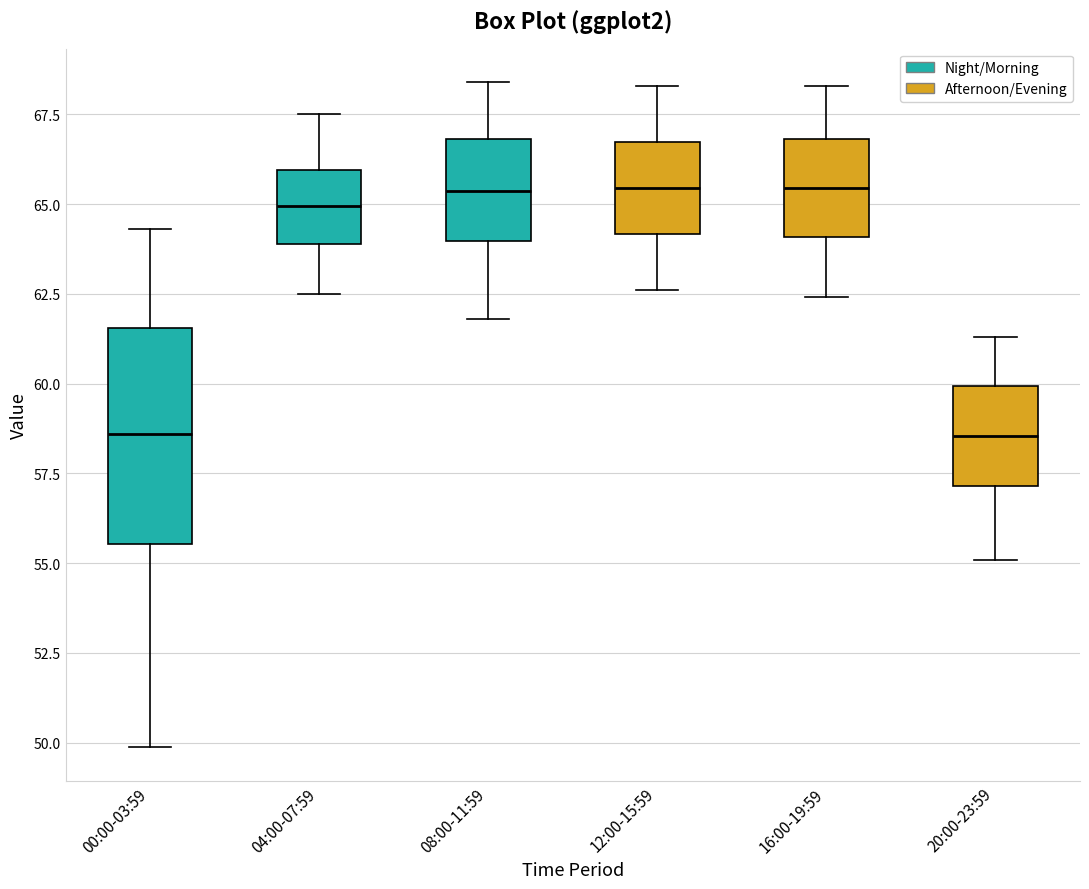

Comparing the boxes themselves (not the whiskers), which one is the tallest?

00:00-03:59